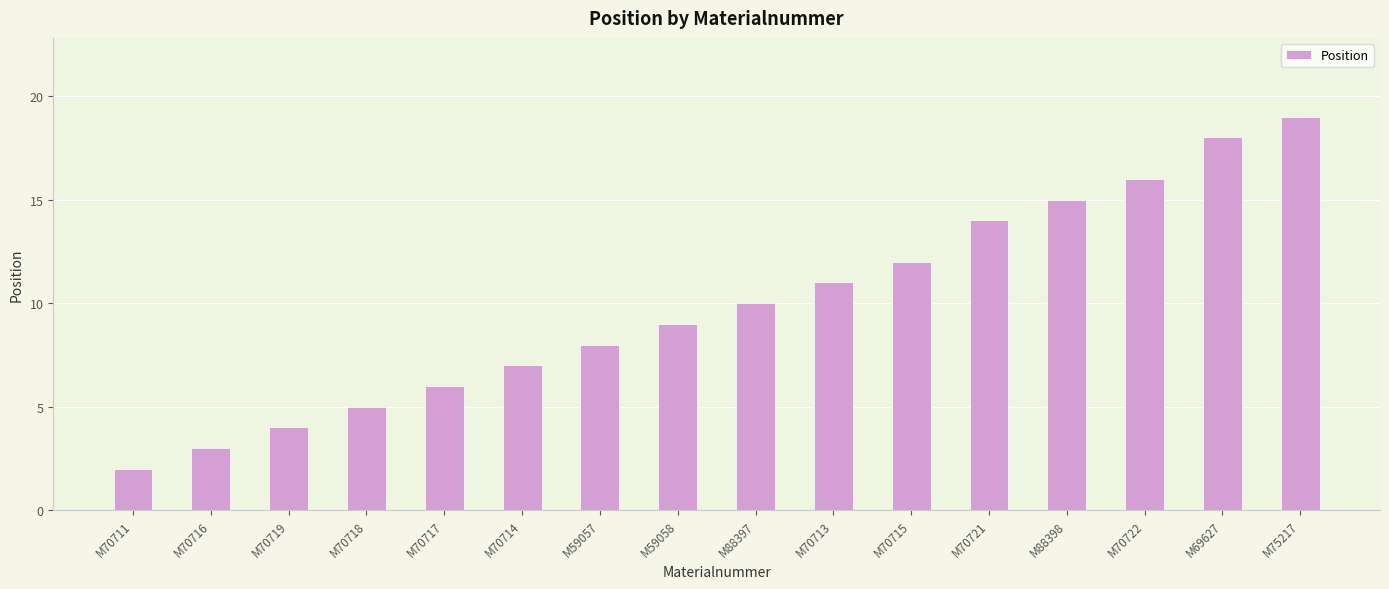

What is the average value?

10